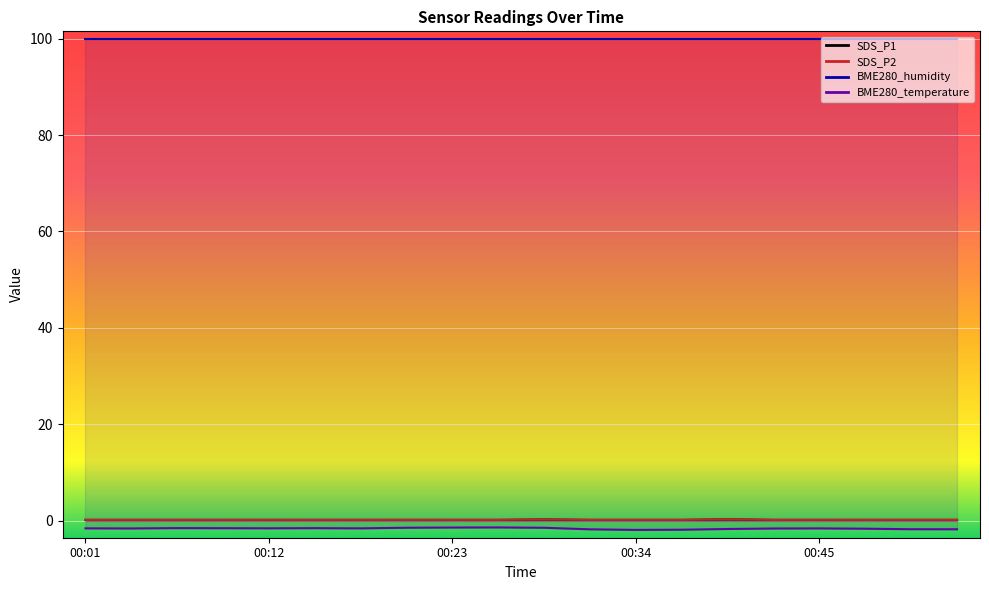

Is it true that SDS_P2 equals 0.2 at 00:31?

True